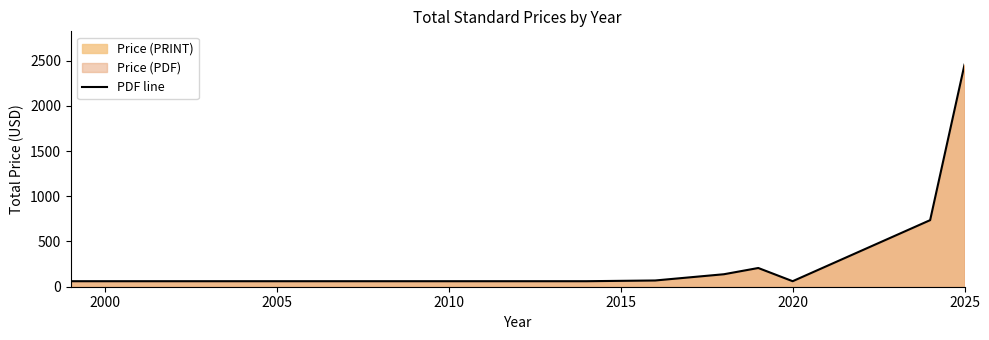

What is the difference between the maximum and minimum values?

2394